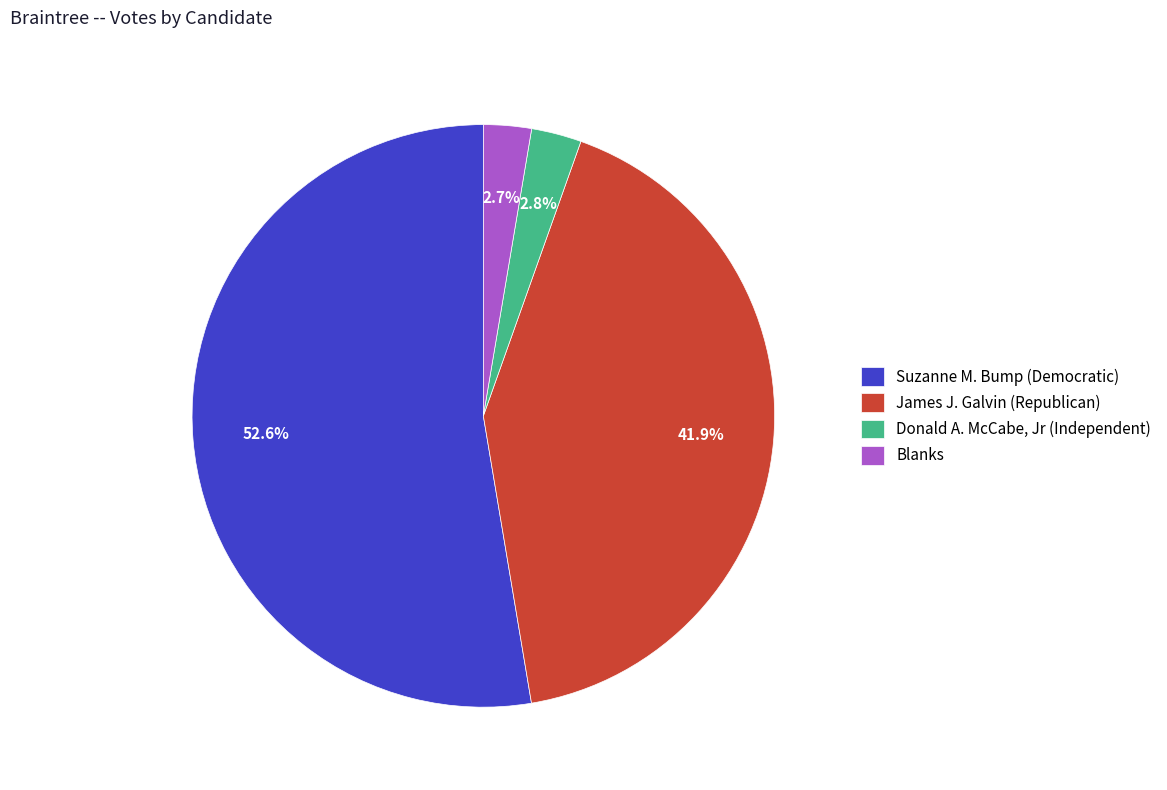

Between James J. Galvin (Republican) and Donald A. McCabe, Jr (Independent), which is larger?

James J. Galvin (Republican)